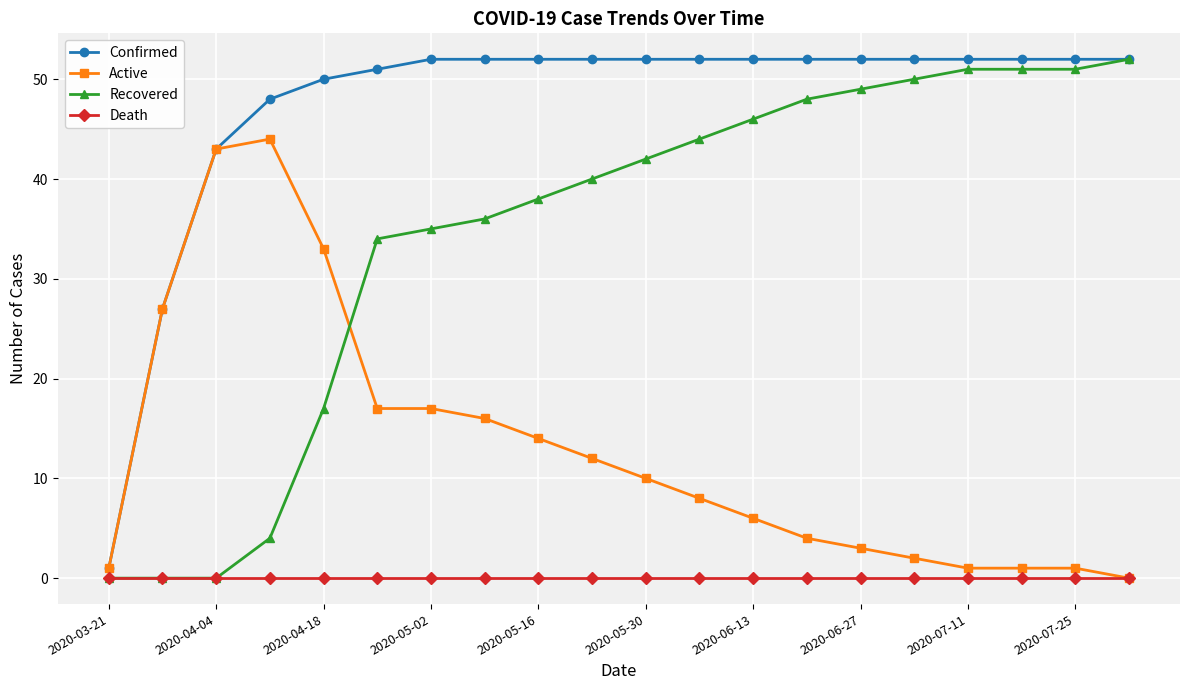

Which series has the largest total across all categories?

Confirmed